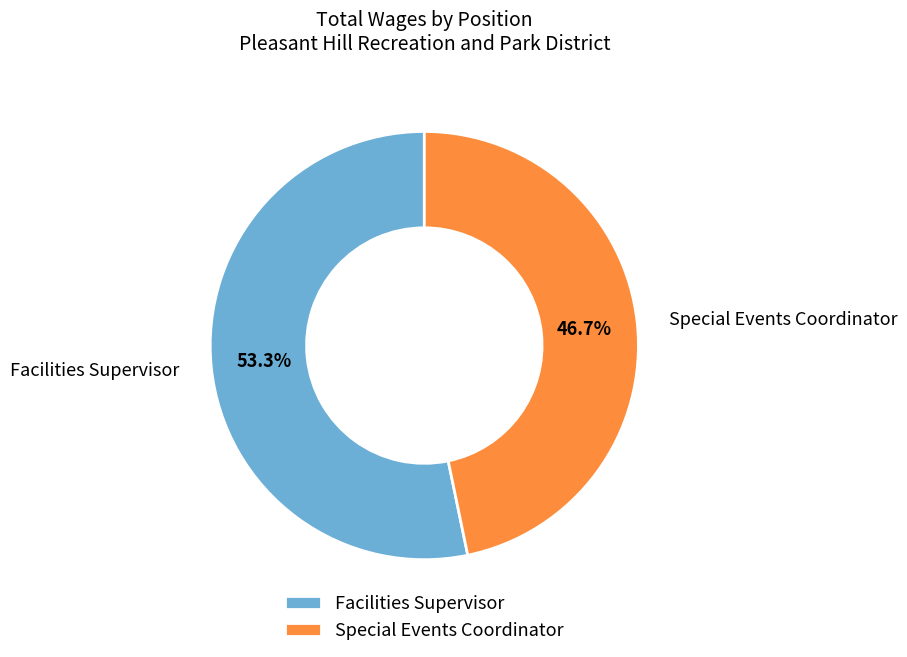

What is the total percentage of Special Events Coordinator and Facilities Supervisor?

100.0%